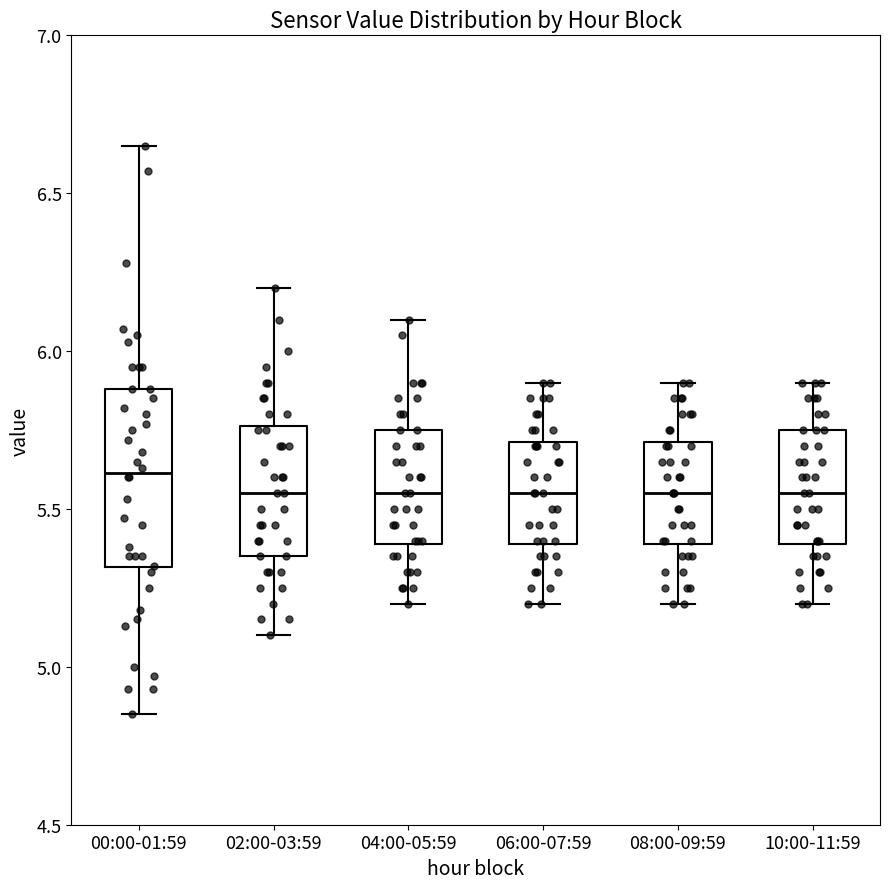

Reading left to right, read every box against the y-axis: the position of its median line, the range the box covers, and the ends of its whiskers. The values are not printed on the chart, so give them approximately, as read against the axis.

00:00-01:59: median 5.60, box 5.30 to 5.90, whiskers 4.85 to 6.65
02:00-03:59: median 5.55, box 5.35 to 5.75, whiskers 5.10 to 6.20
04:00-05:59: median 5.55, box 5.40 to 5.75, whiskers 5.20 to 6.10
06:00-07:59: median 5.55, box 5.40 to 5.70, whiskers 5.20 to 5.90
08:00-09:59: median 5.55, box 5.40 to 5.70, whiskers 5.20 to 5.90
10:00-11:59: median 5.55, box 5.40 to 5.75, whiskers 5.20 to 5.90